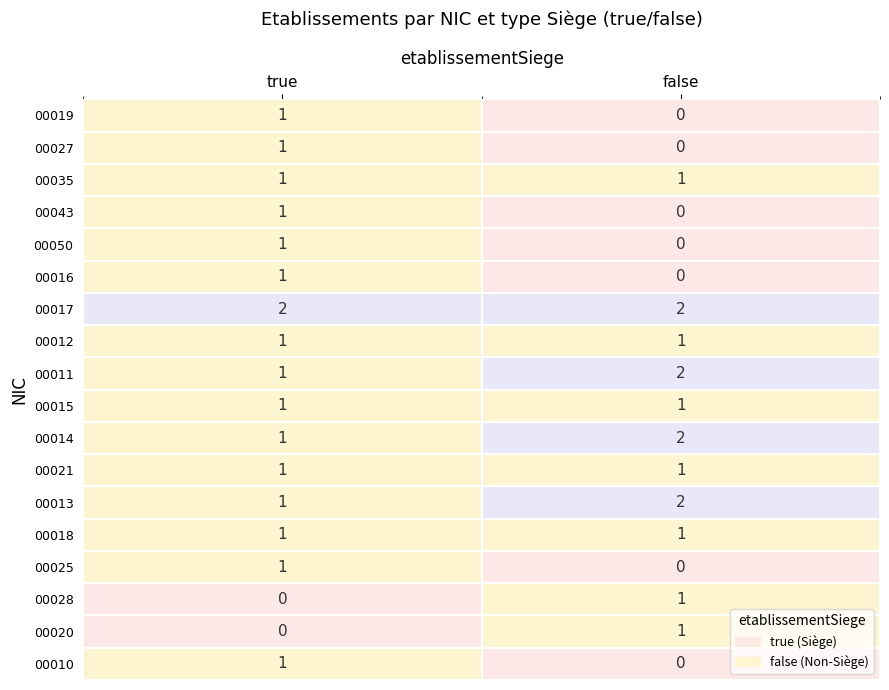

At which category is the sum across all series the highest?

true